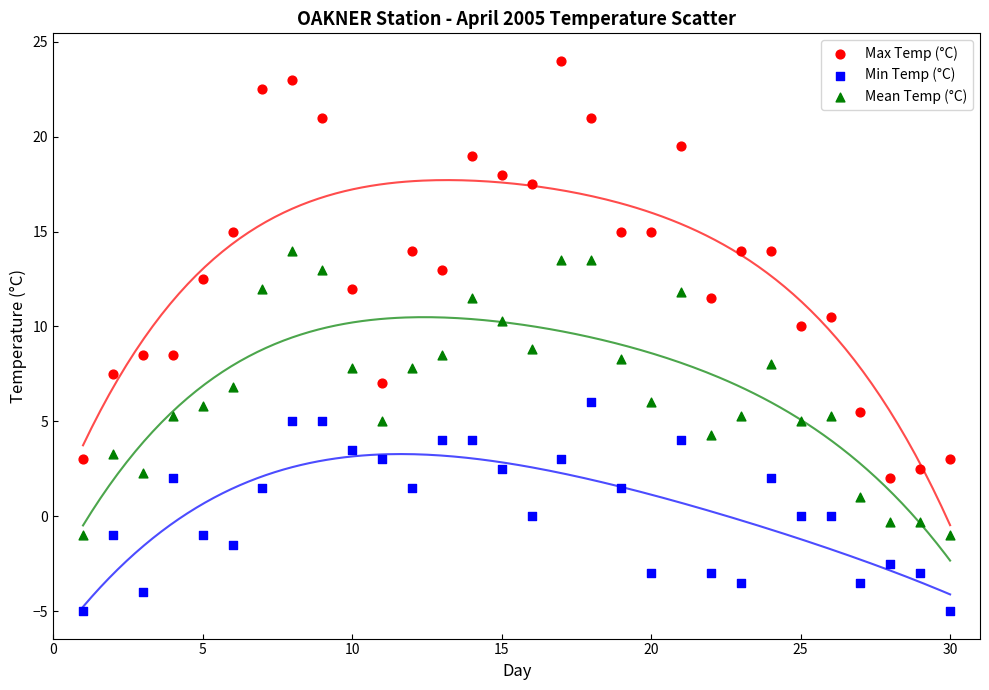

Across all data points, what is the range of X values (max minus min)?

29.0